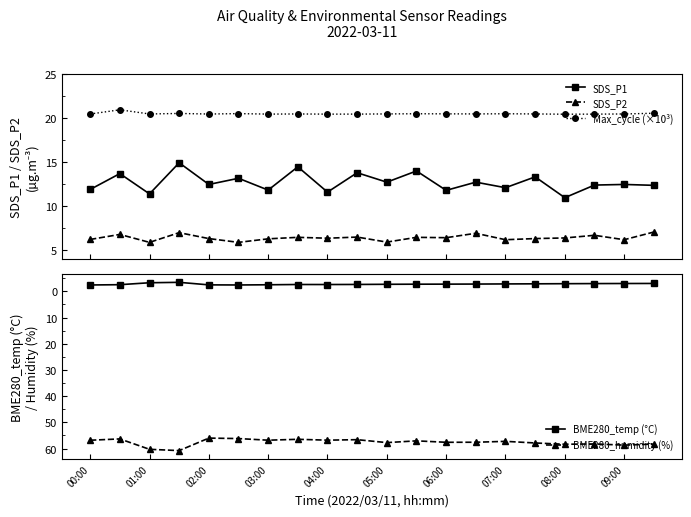

What are all the series names shown in the legend?

SDS_P1, SDS_P2, Max_cycle (×10³), BME280_temp (°C), BME280_humidity (%)